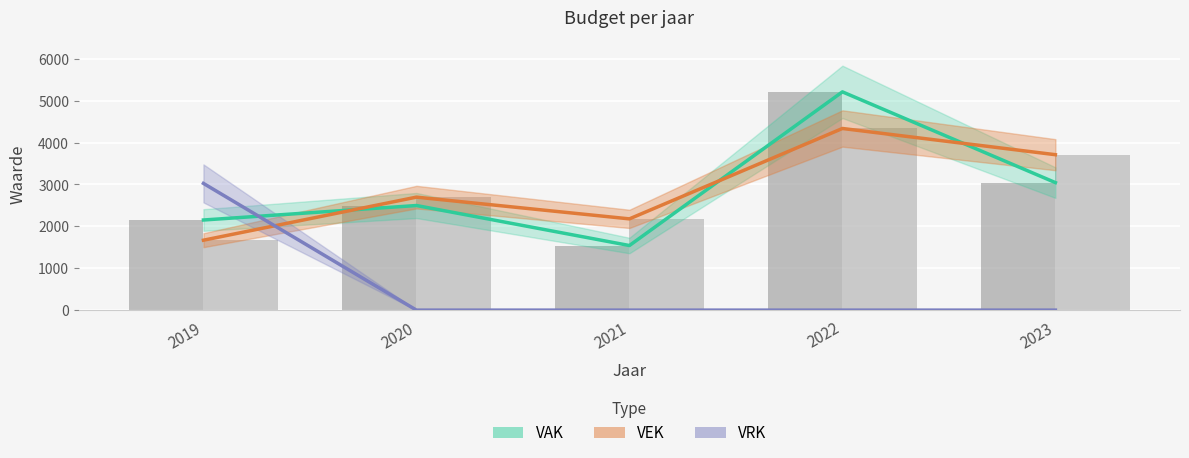

Reading left to right, transcribe all the data shown in this chart.

VAK: 2151	2497	1542	5210	3044
VEK: 1669	2697	2178	4336	3710
VRK: 3025	0	0	0	0